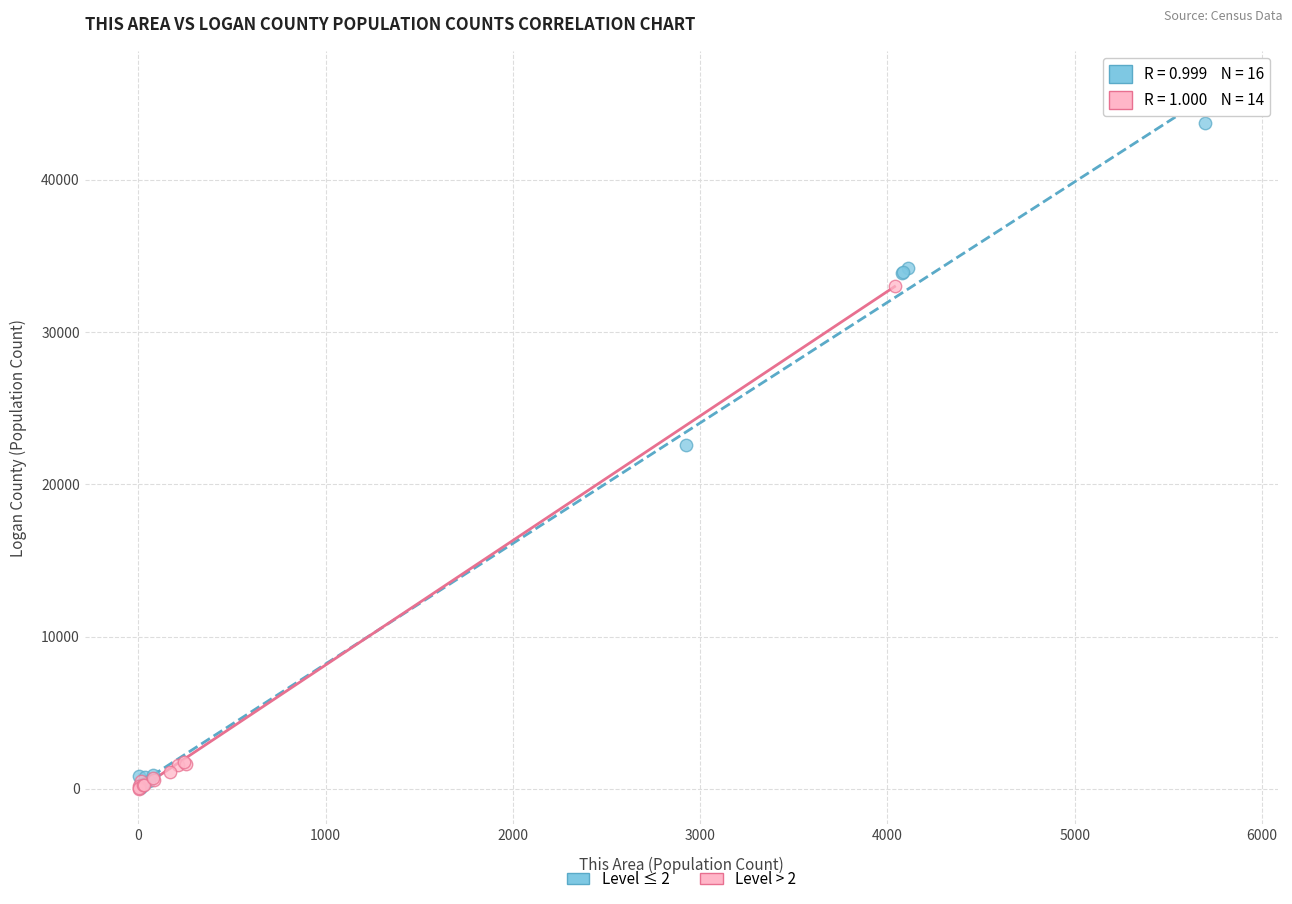

Which series has the largest Y range (max minus min)?

Level ≤ 2